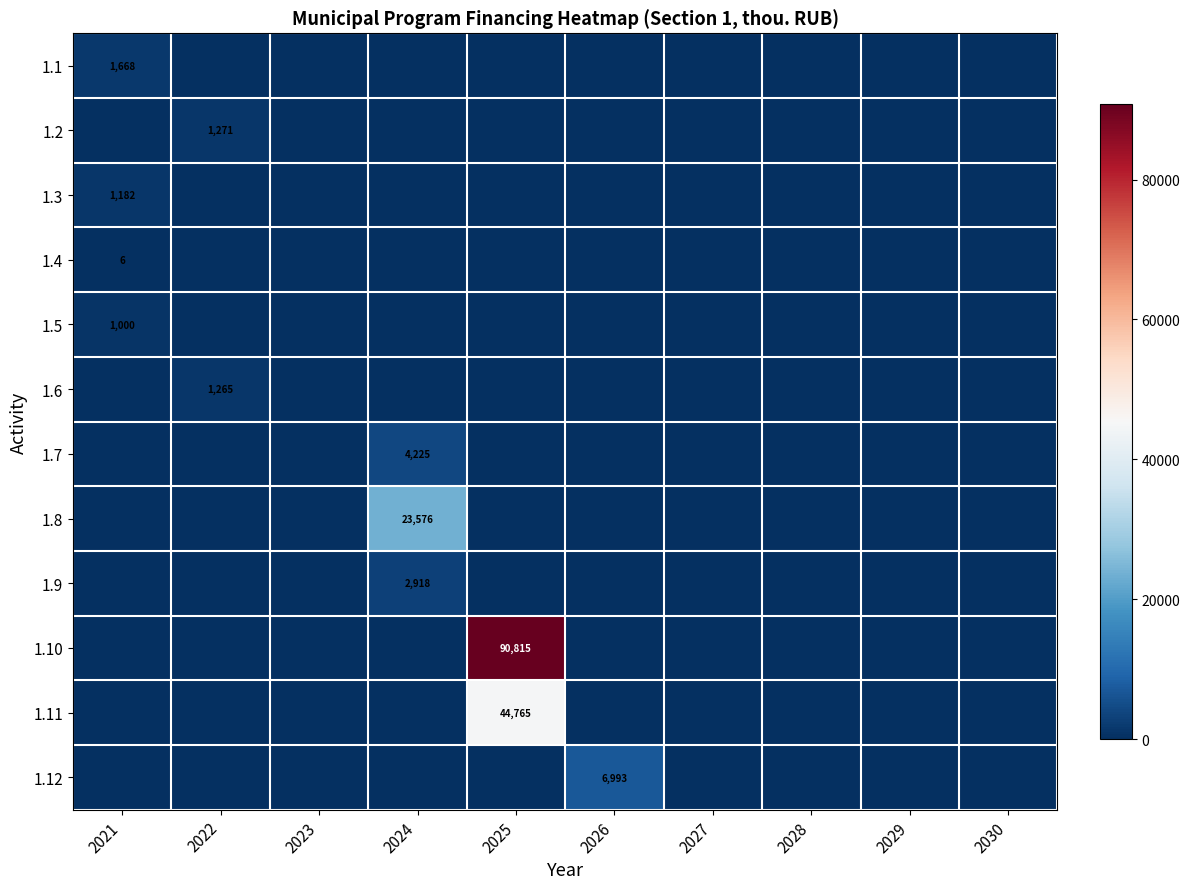

The 1.5 series shows 1398 at 2021. True or false?

False